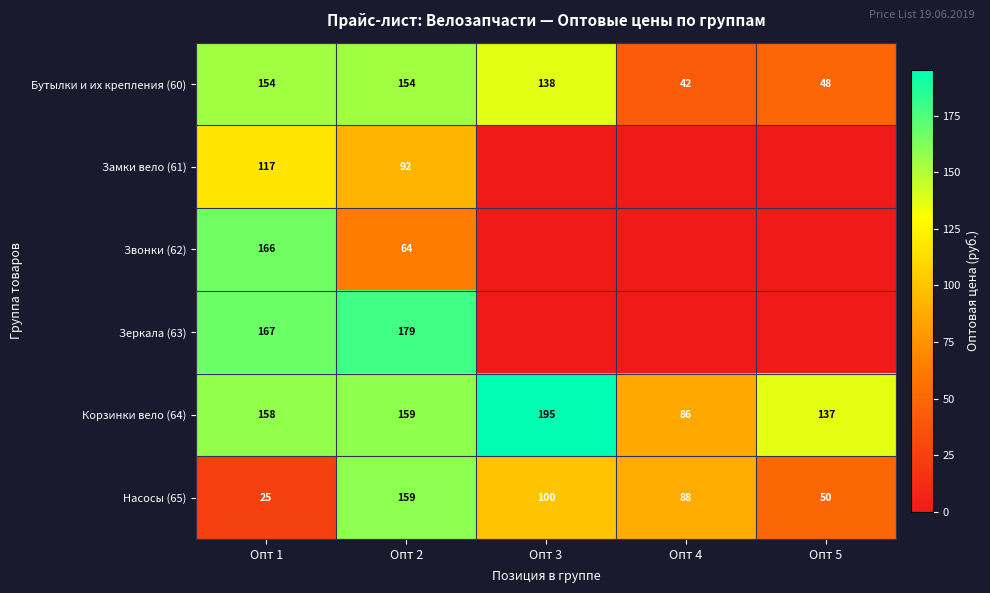

How many data points does each series have?

5